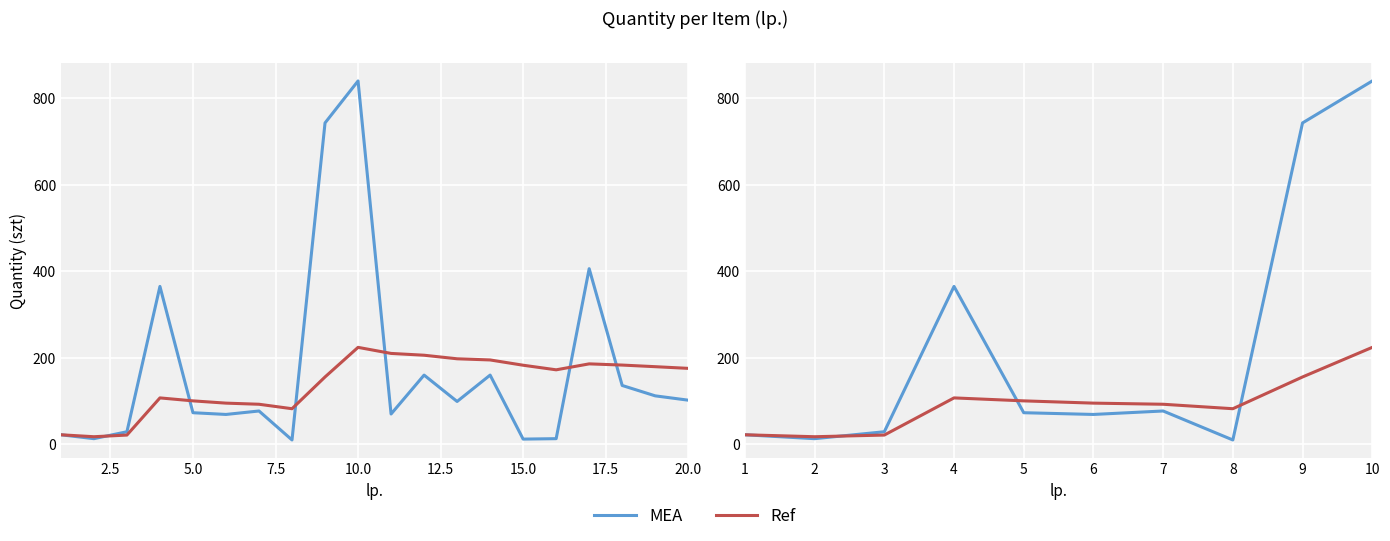

True or false: Ref has a value of 53.5 at 7.

False